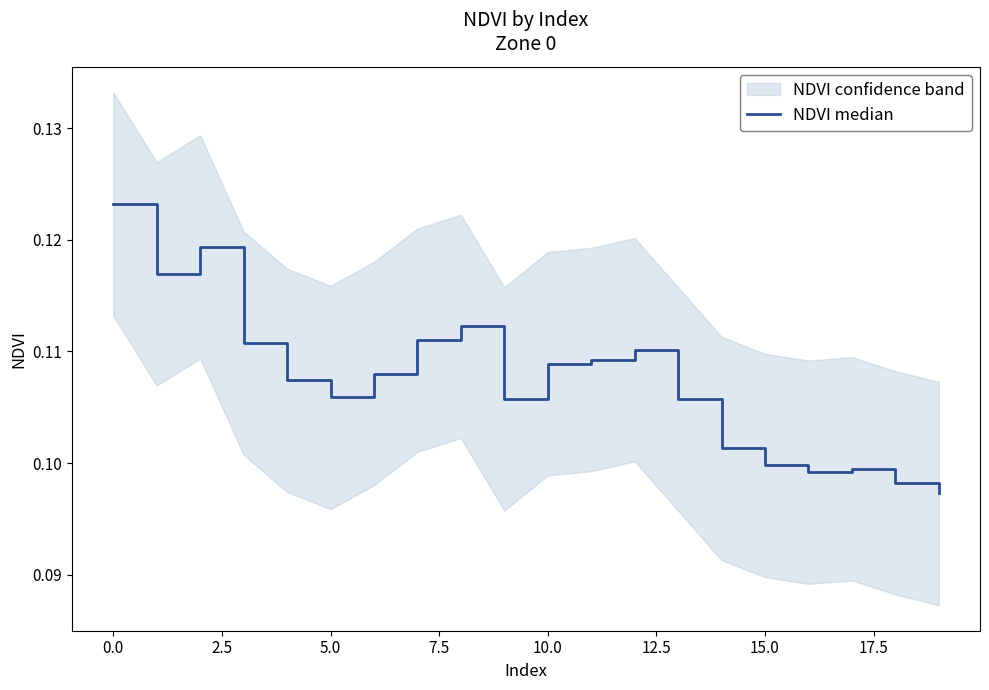

What is the sum of all values?

2.1